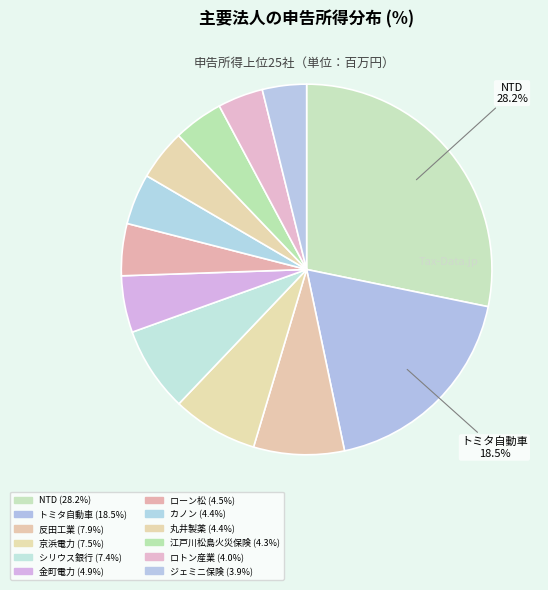

How many segments does this pie chart have?

12